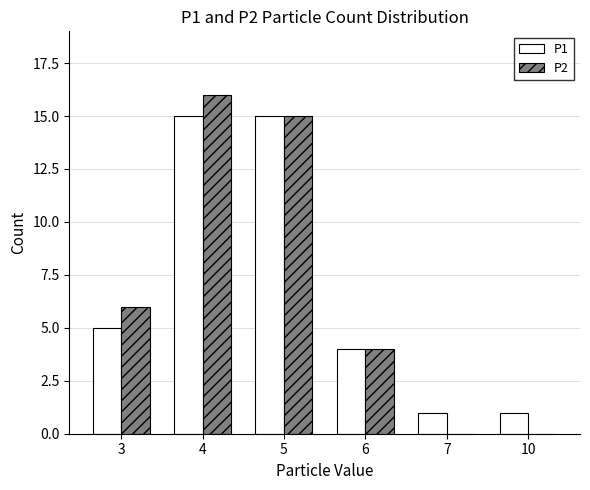

What is the maximum value shown in the chart?

16